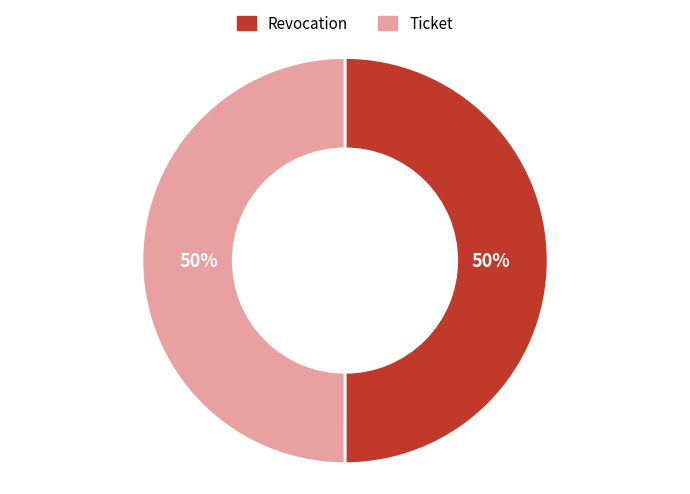

What is the ratio of the value at Ticket to the value at Revocation?

1.0